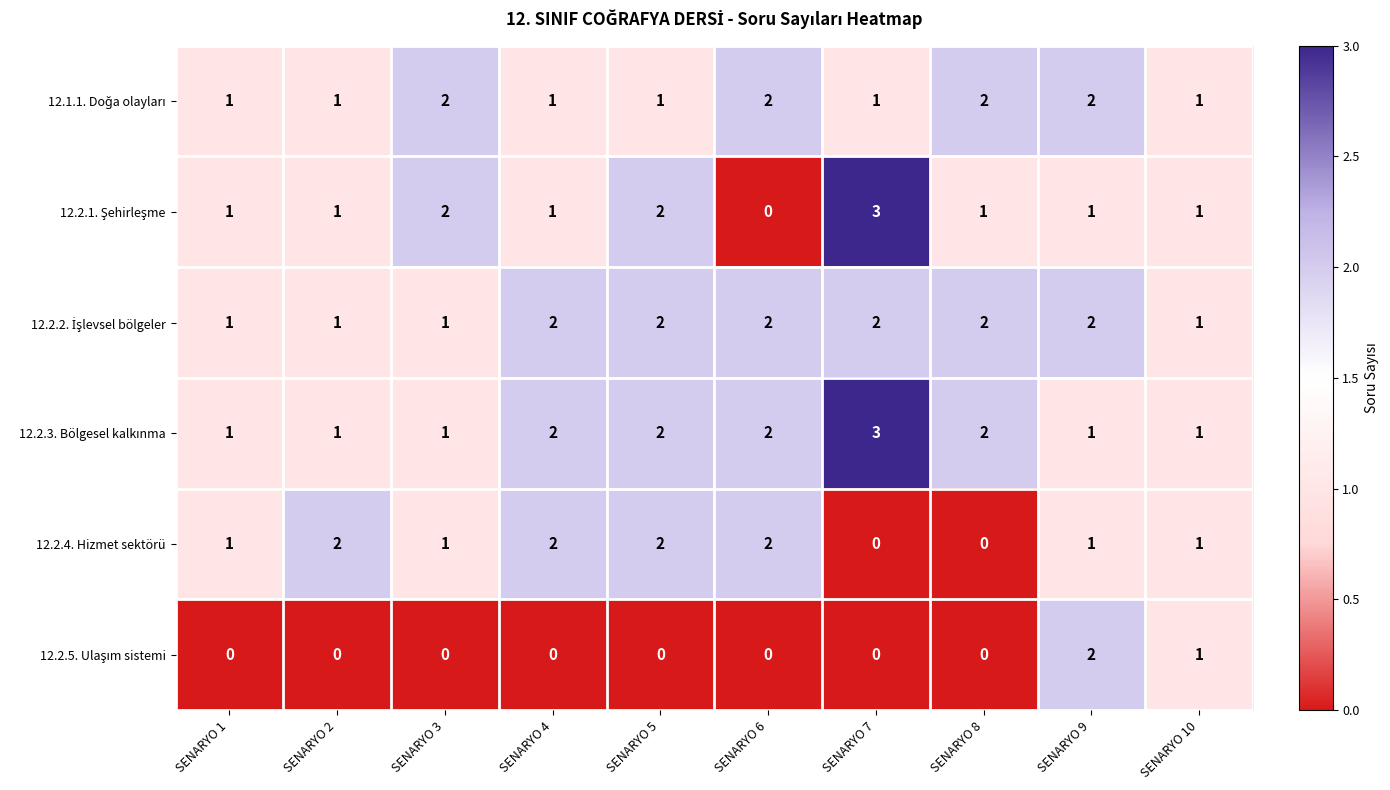

Is it true that 12.2.4. Hizmet sektörü equals 2 at SENARYO 4?

True